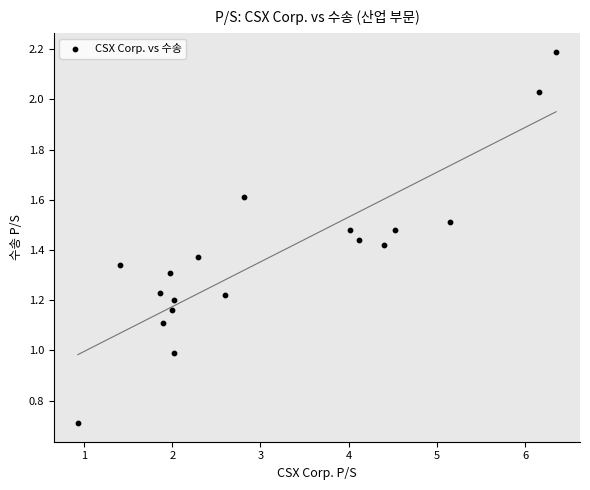

What is the range of X values (max minus min)?

5.4